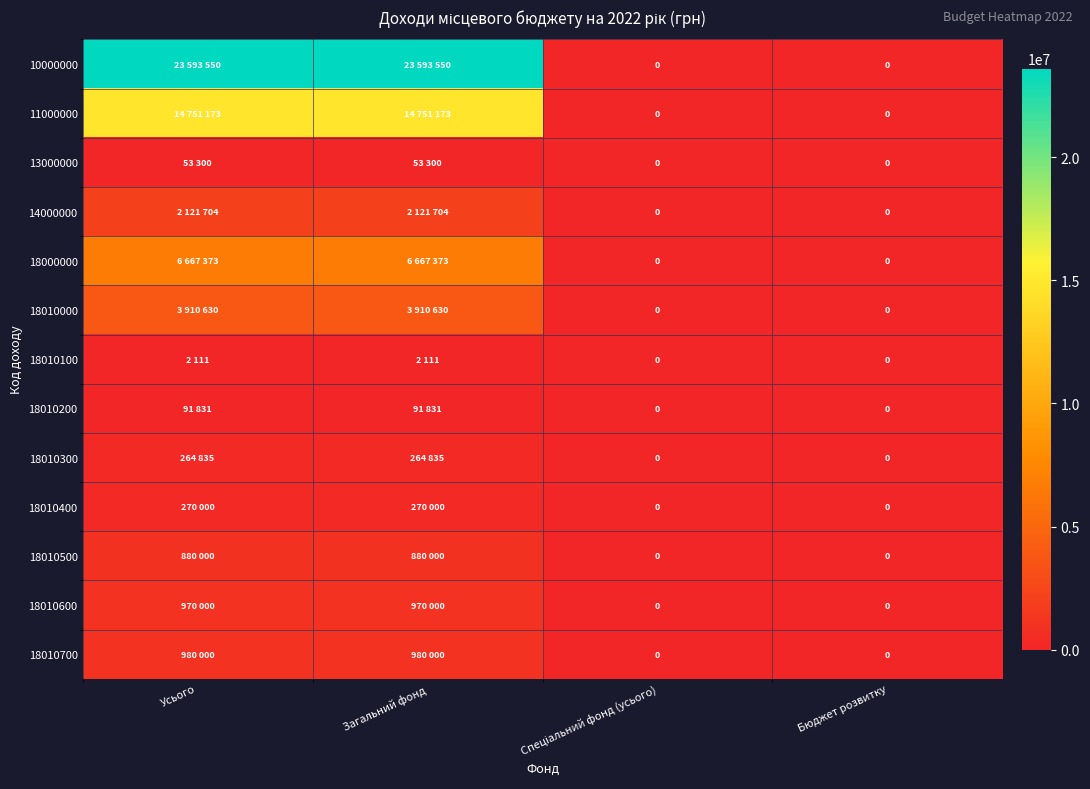

What is the maximum value for 18010100?

2111